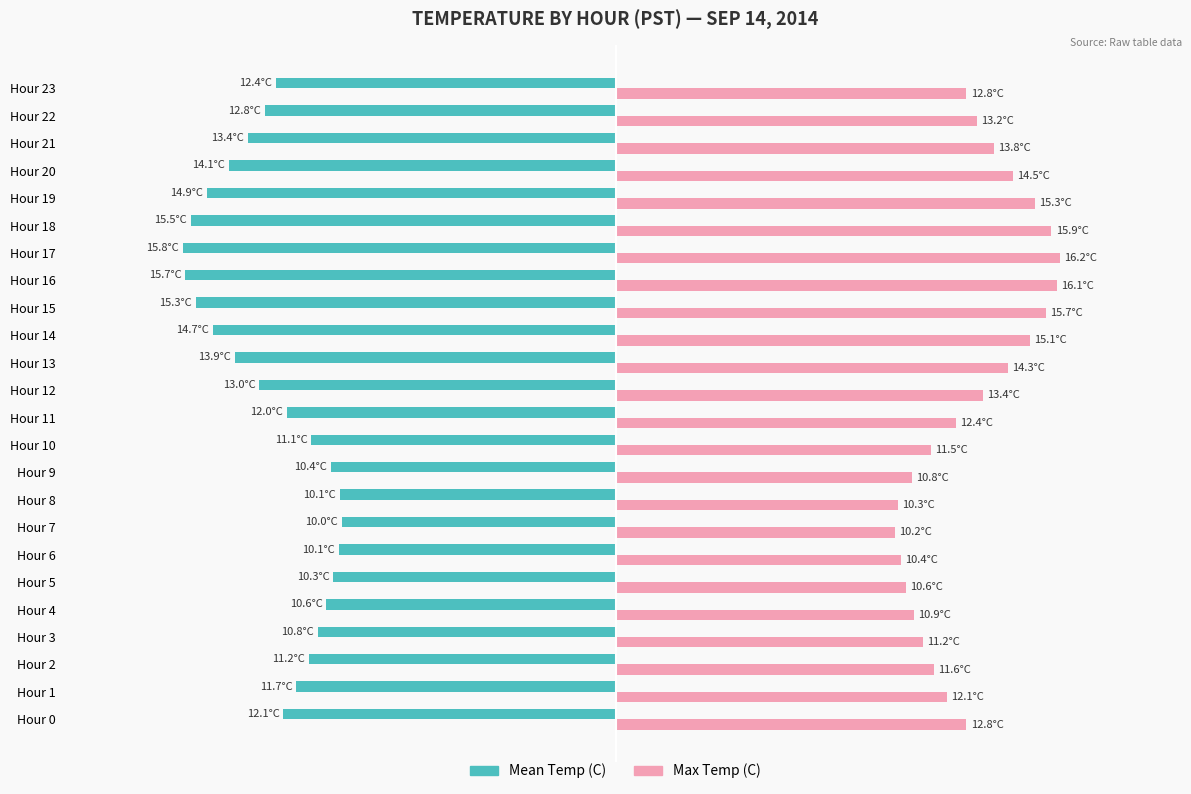

At which label does Mean Temp (C) first exceed -12?

Hour 1